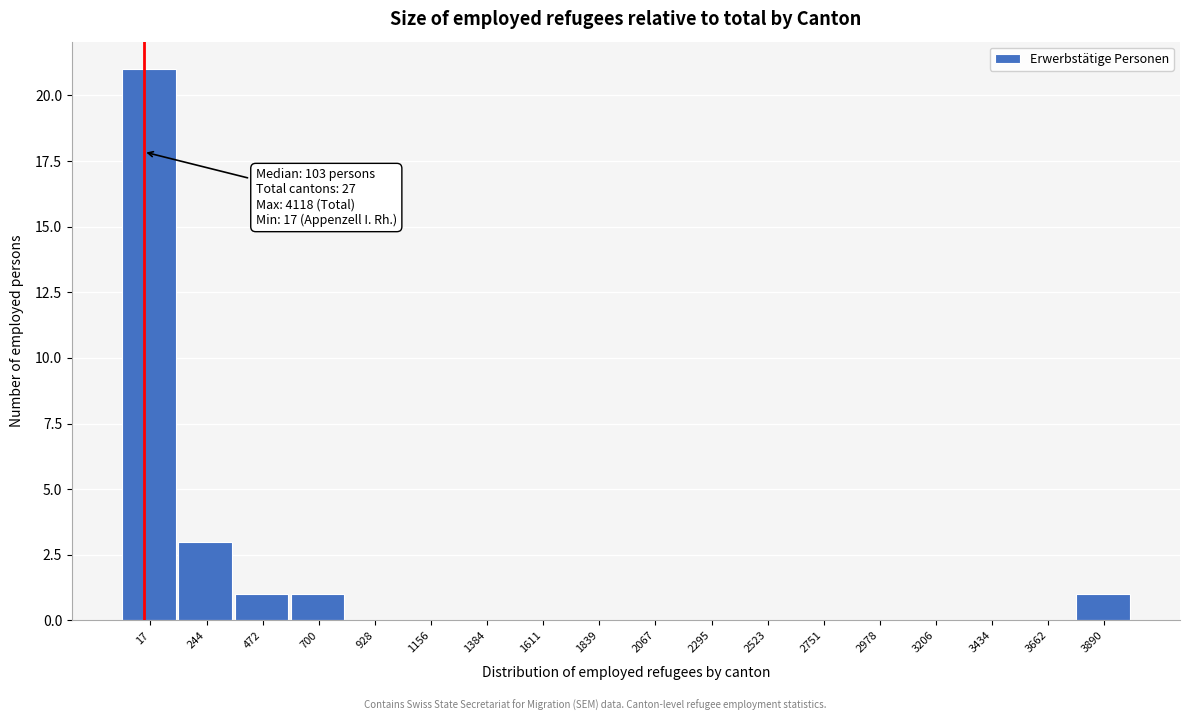

Reading left to right, list all the values displayed in this chart.

17=21	244=3	472=1	700=1	928=0	1156=0	1384=0	1611=0	1839=0	2067=0	2295=0	2523=0	2751=0	2978=0	3206=0	3434=0	3662=0	3890=1